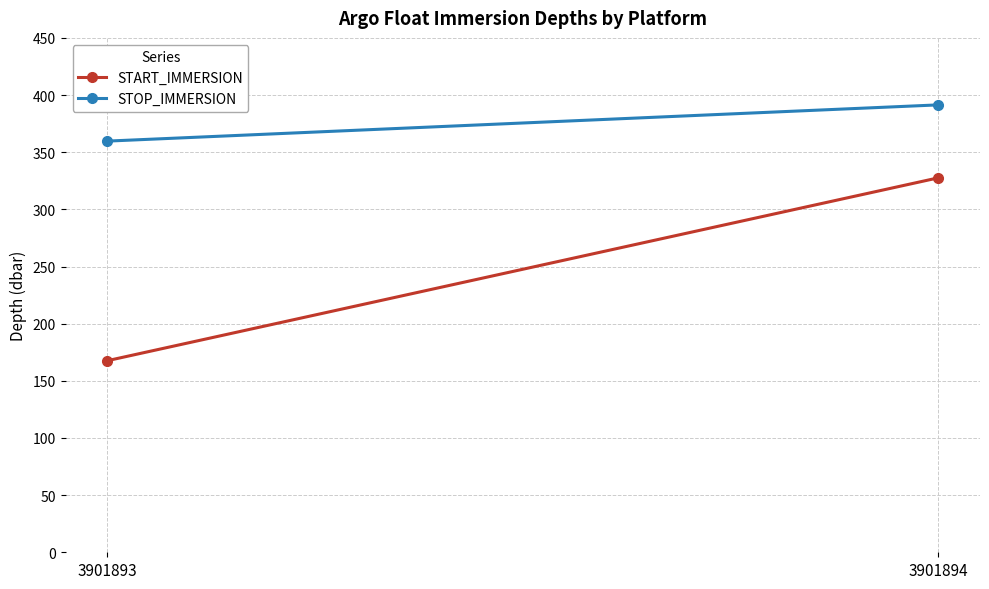

What is the spread (max minus min) of values at 3901893?

192.1